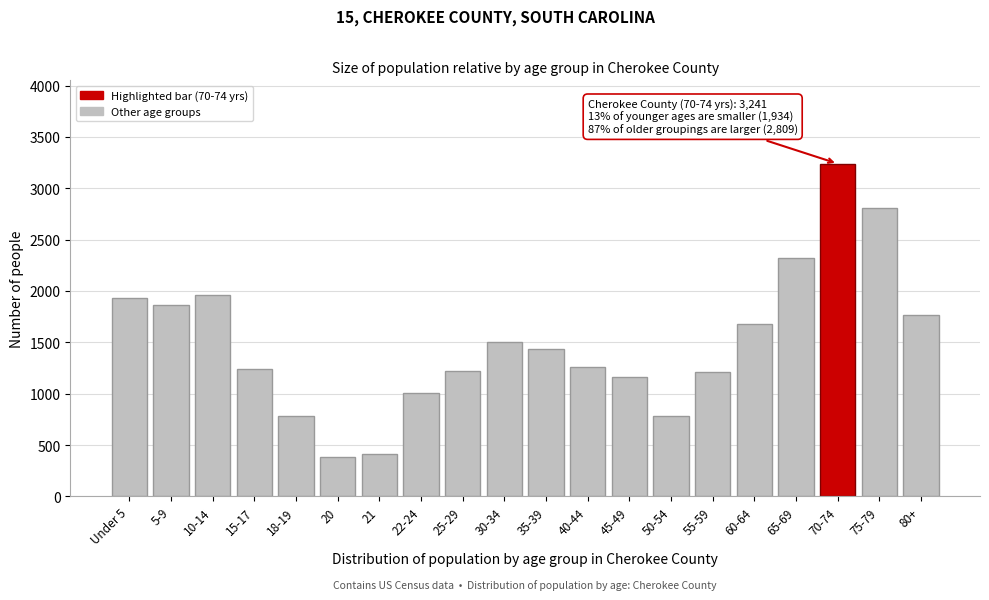

What is the ratio of the value at 55-59 to the value at 70-74?

0.4